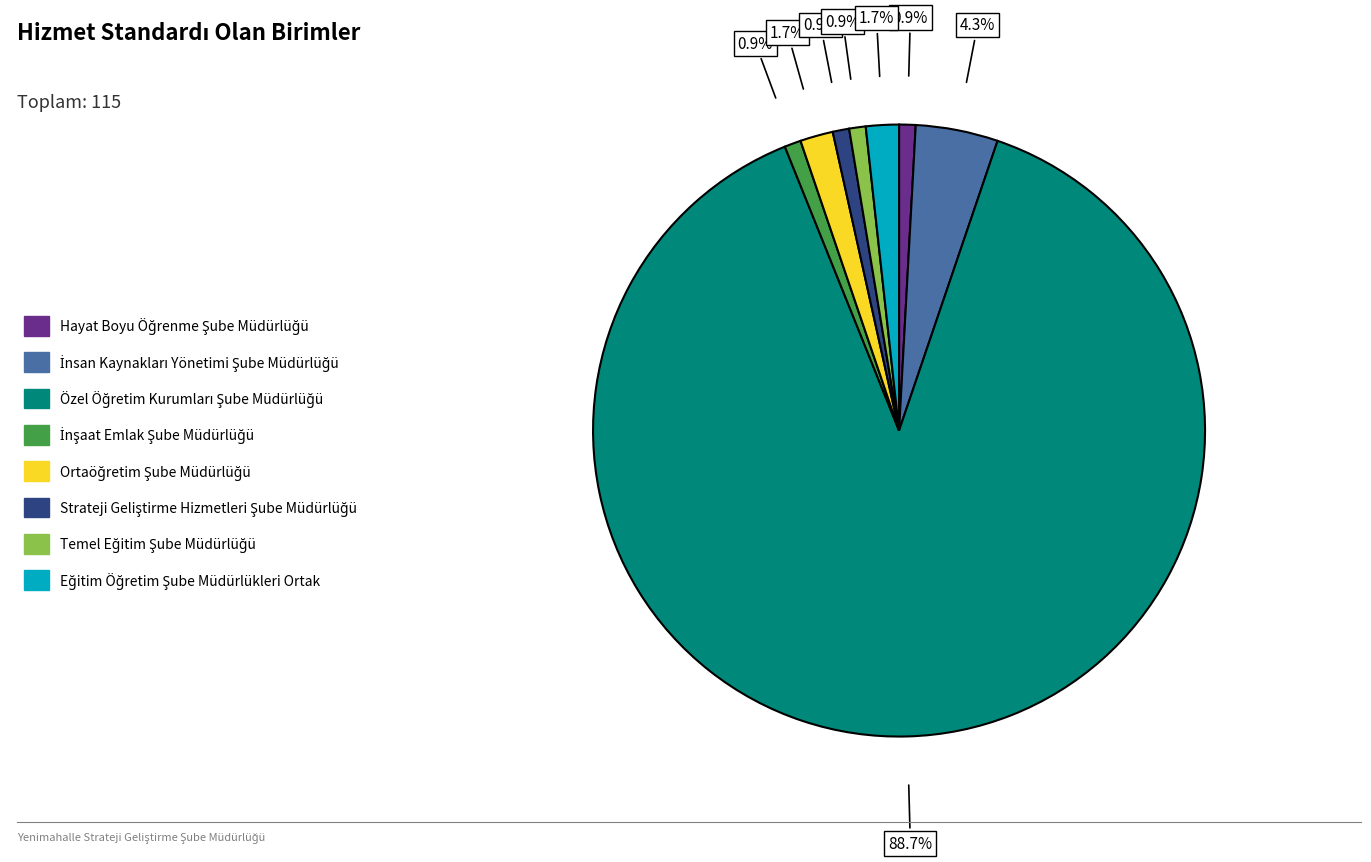

Count the number of slices in the pie.

8